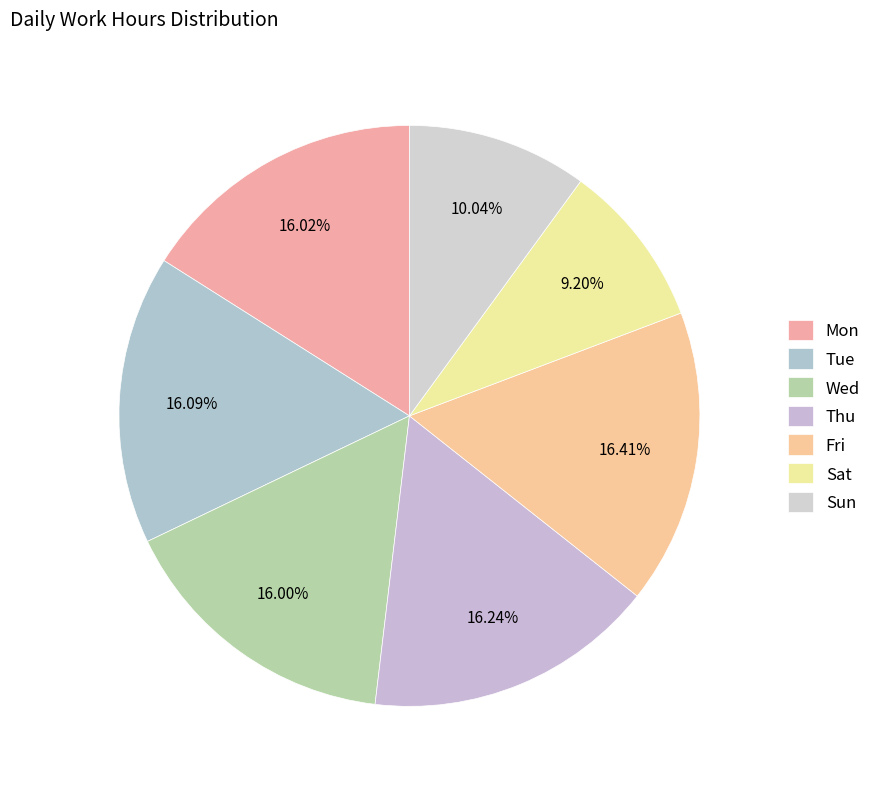

Count the number of slices in the pie.

7